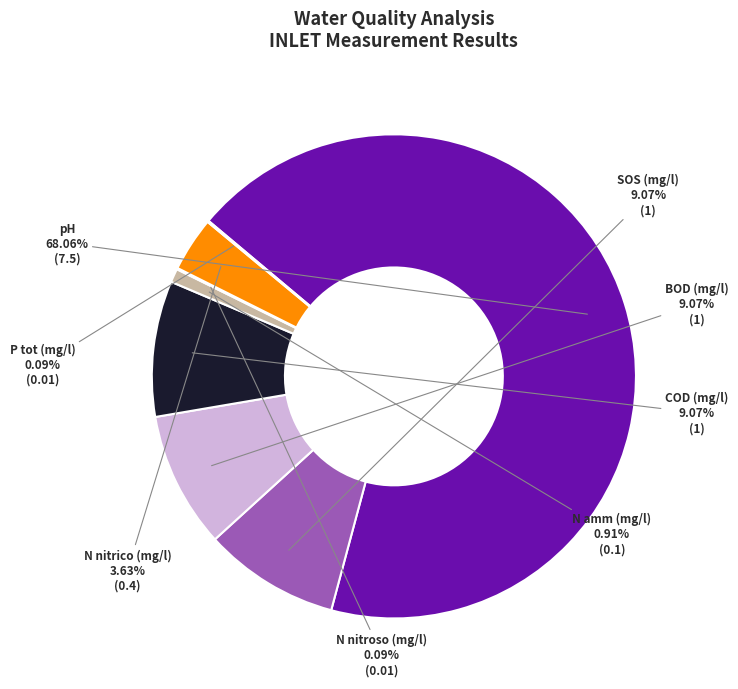

To the nearest percent, what is the combined percentage of COD (mg/l) and N amm (mg/l)?

10%